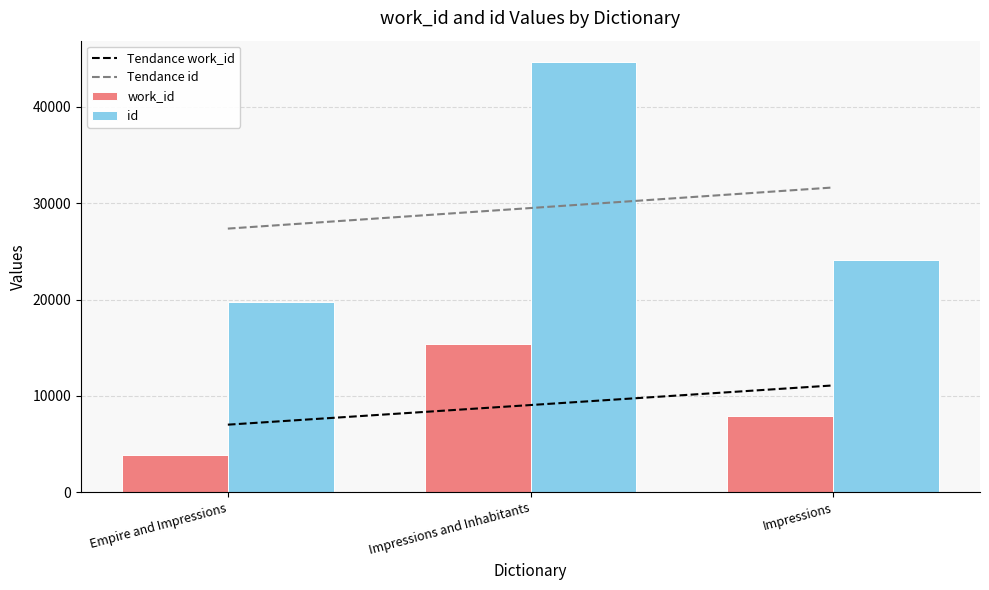

What position from the left is Impressions?

3